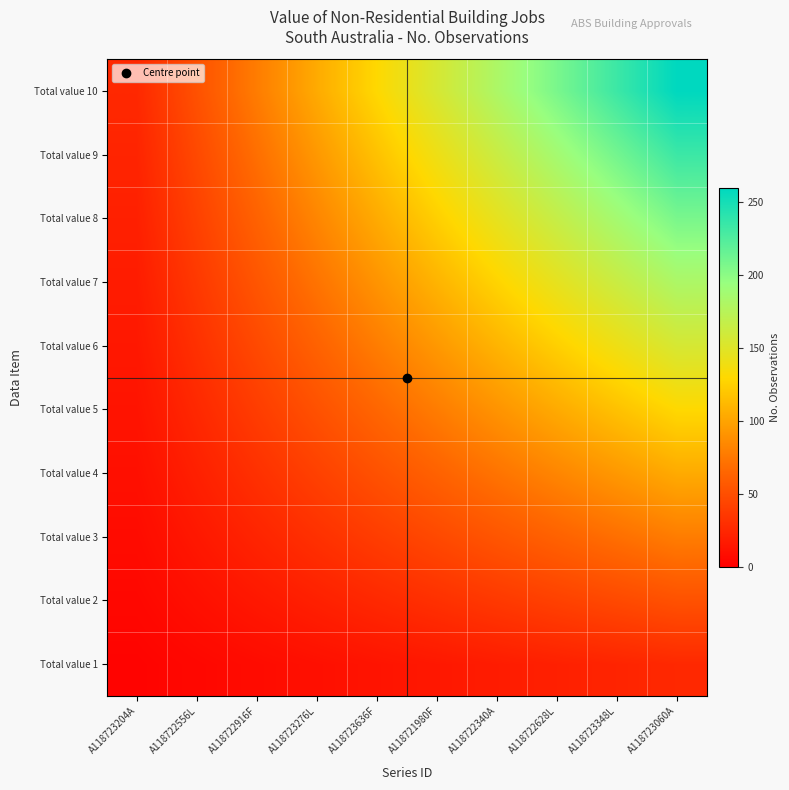

What is the spread (max minus min) of values at A118723348L?

209.8